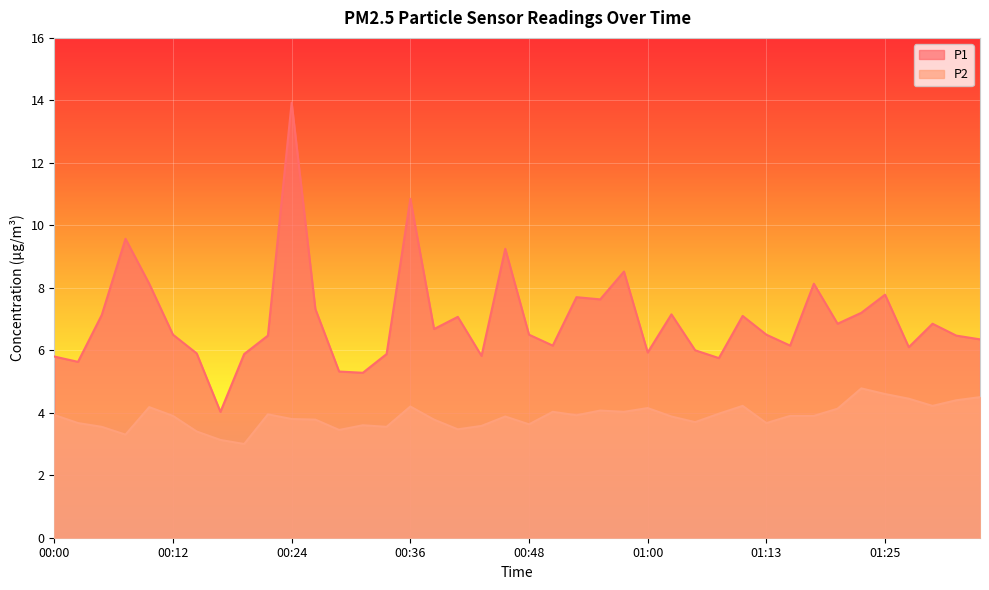

What is the difference between the highest and lowest values at 01:10?

2.9